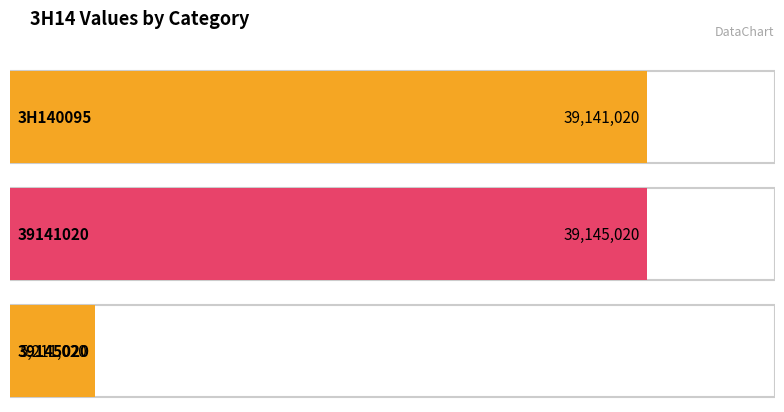

At which label does the data first exceed 39141020?

39141020